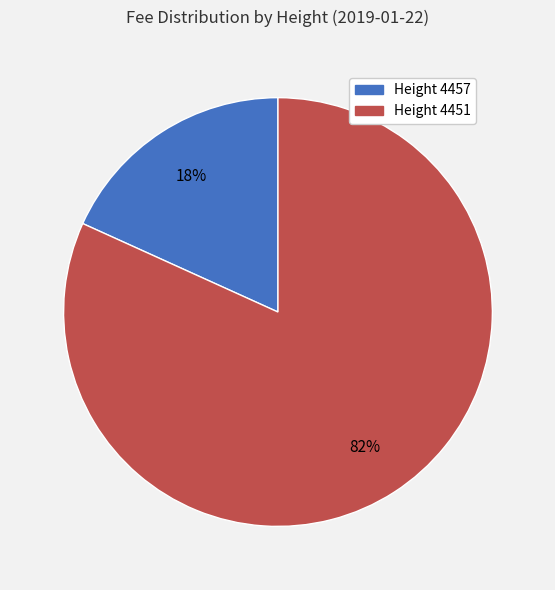

To the nearest percent, what is the average slice percentage?

50%